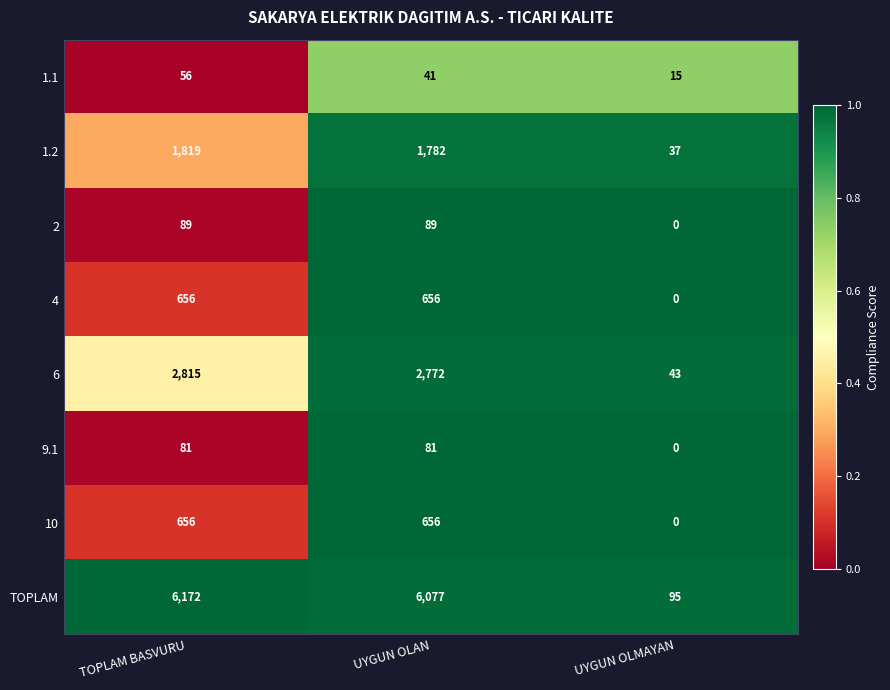

List the labels in order of TOPLAM value, largest first.

TOPLAM BASVURU, UYGUN OLAN, UYGUN OLMAYAN